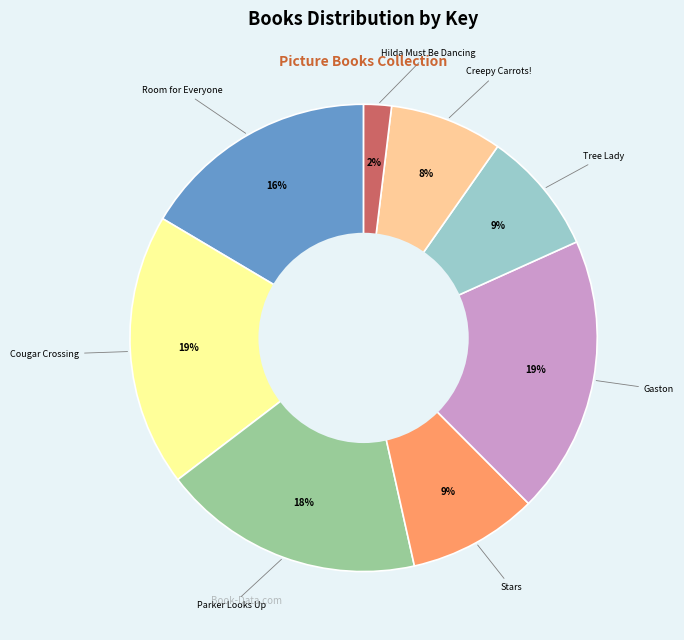

Is there any slice that represents more than half of the pie?

No